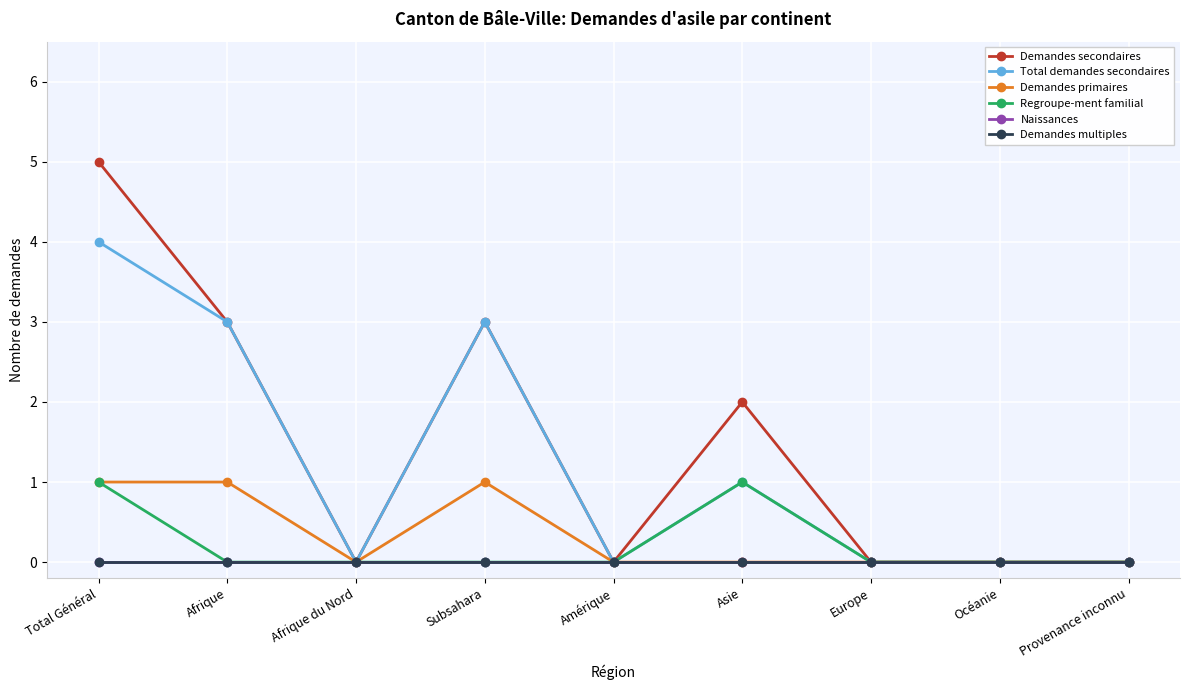

Does the chart have visible grid lines?

Yes